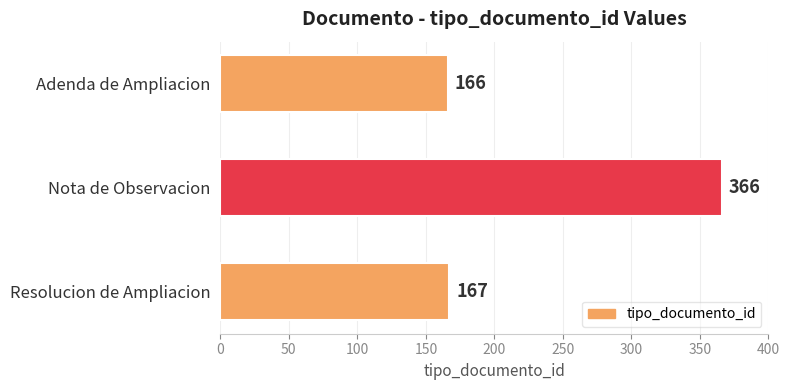

How many bars are there in total?

3